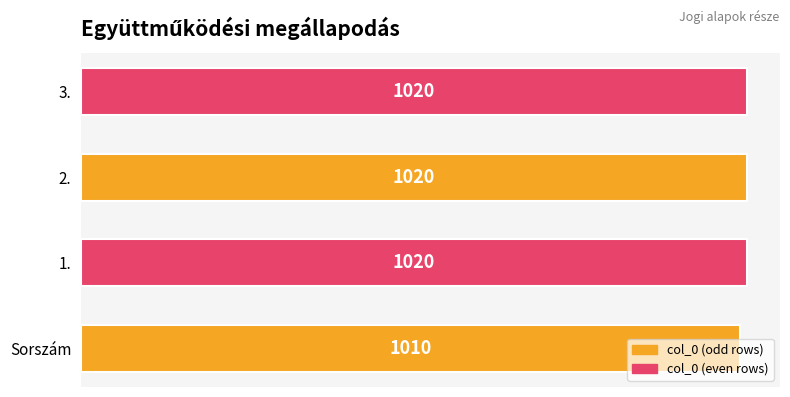

Count the values in the range 1020 to 1021.

3